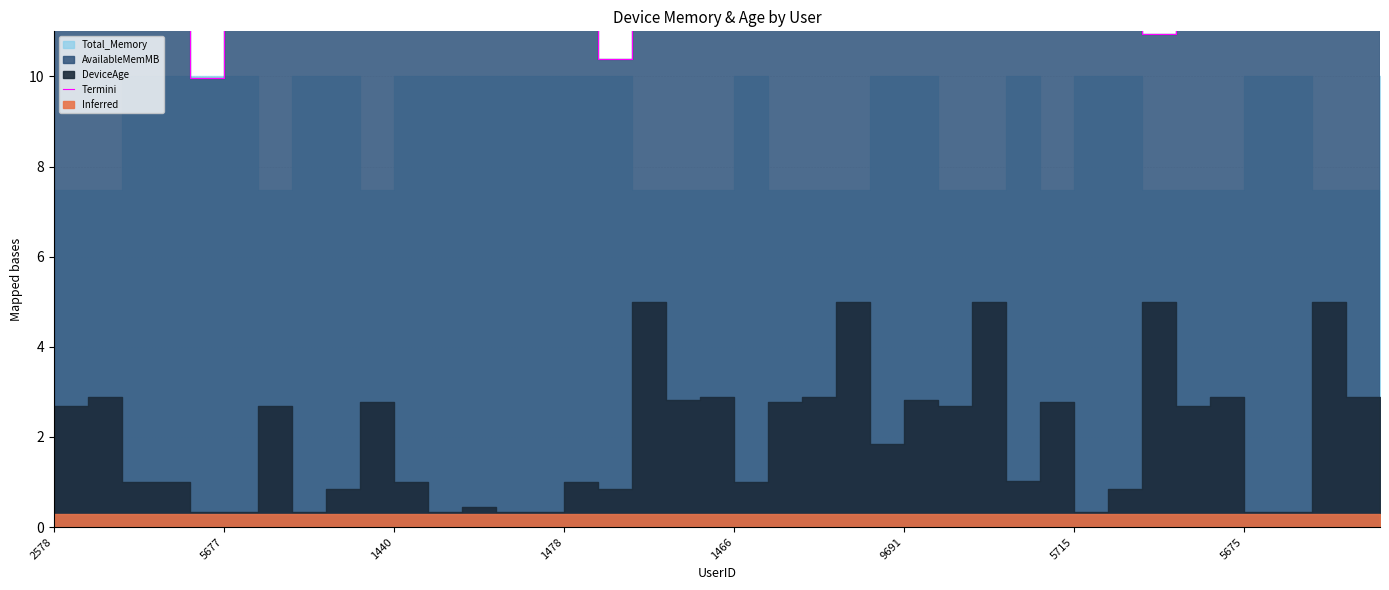

At which category does the chart reach its peak across all series?

17